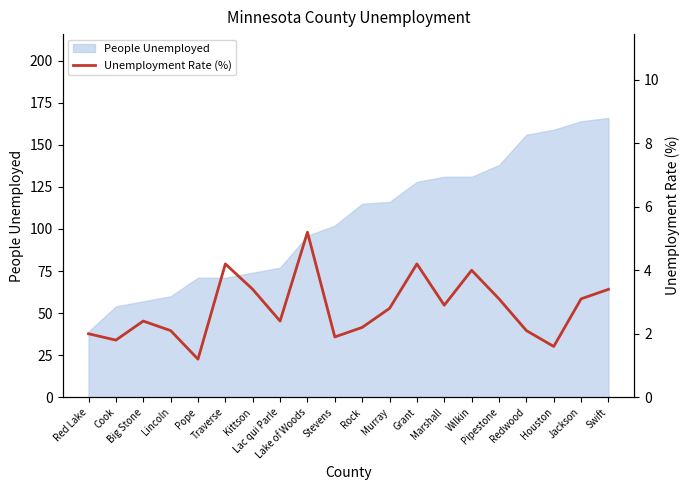

Between Red Lake and Wilkin, which is larger?

Wilkin